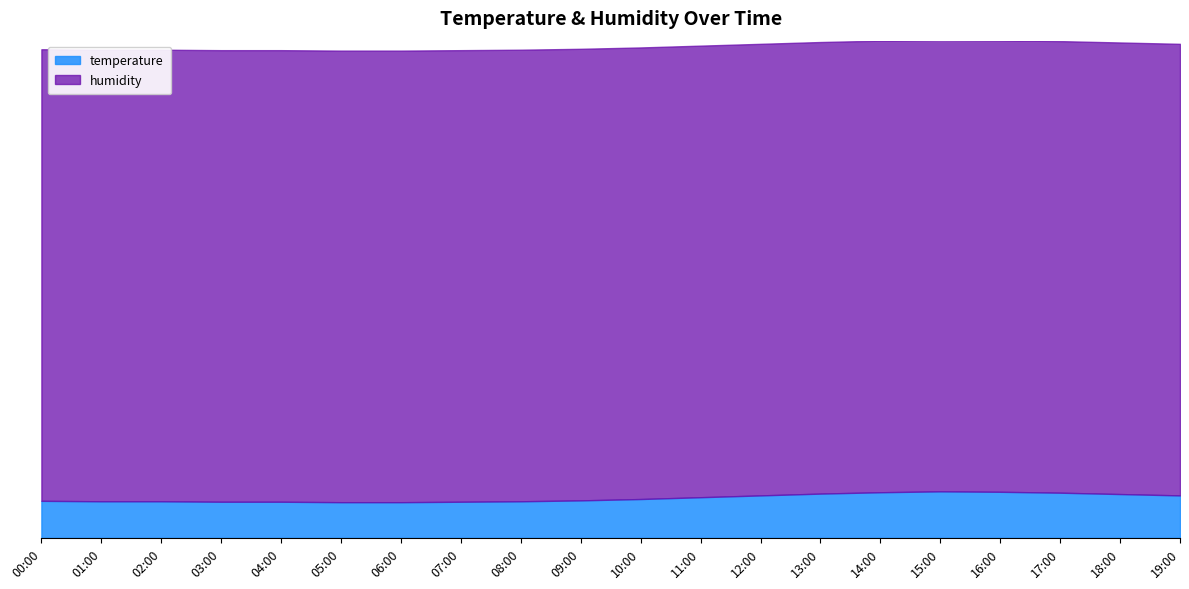

How many values in the temperature series exceed 8?

15